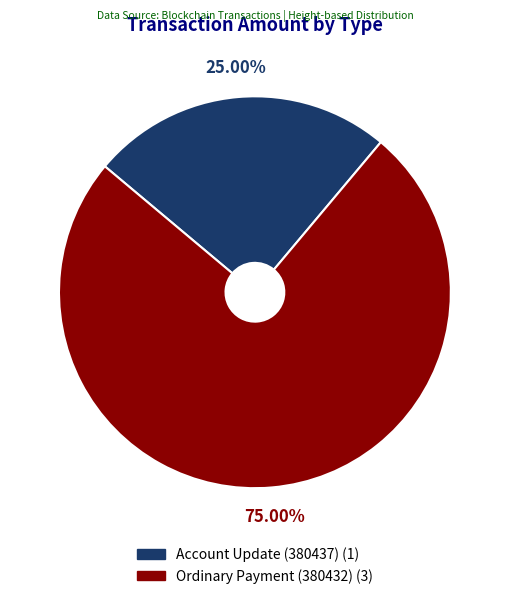

Is there any slice that represents more than half of the pie?

Yes